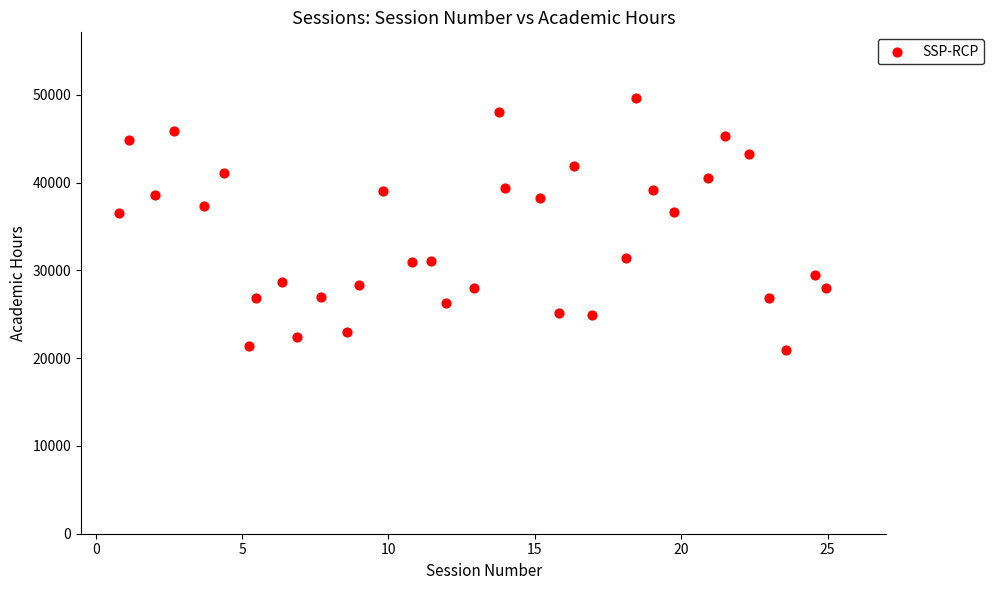

What is the range of Y values (max minus min)?

28722.7